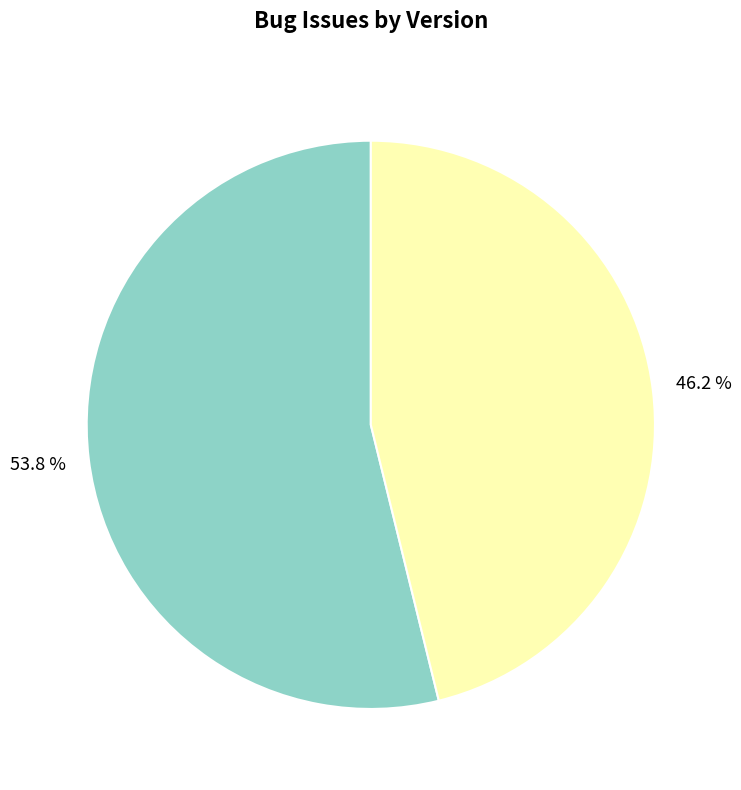

How many segments does this pie chart have?

2